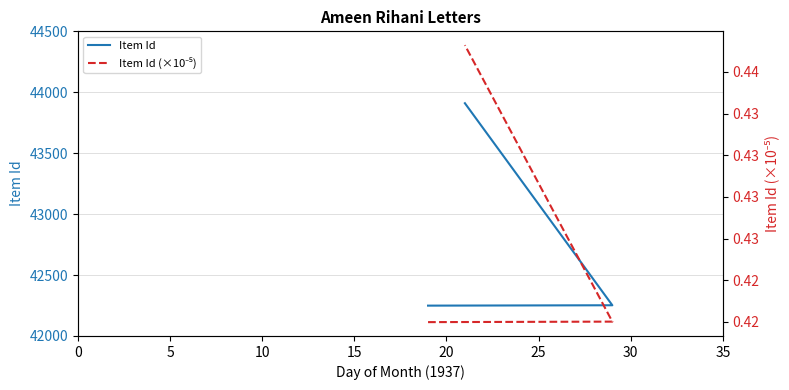

True or false: Item Id has a value of 64724.6 at 0.

False